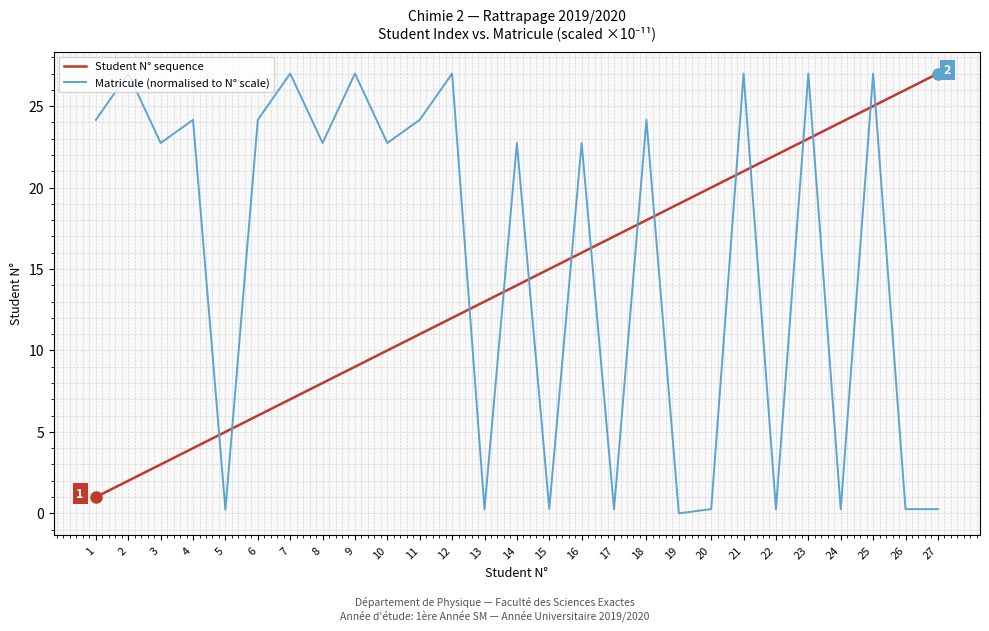

Is the value of Student N° sequence at 19 greater than the value of Matricule (normalised to N° scale) at 5?

Yes